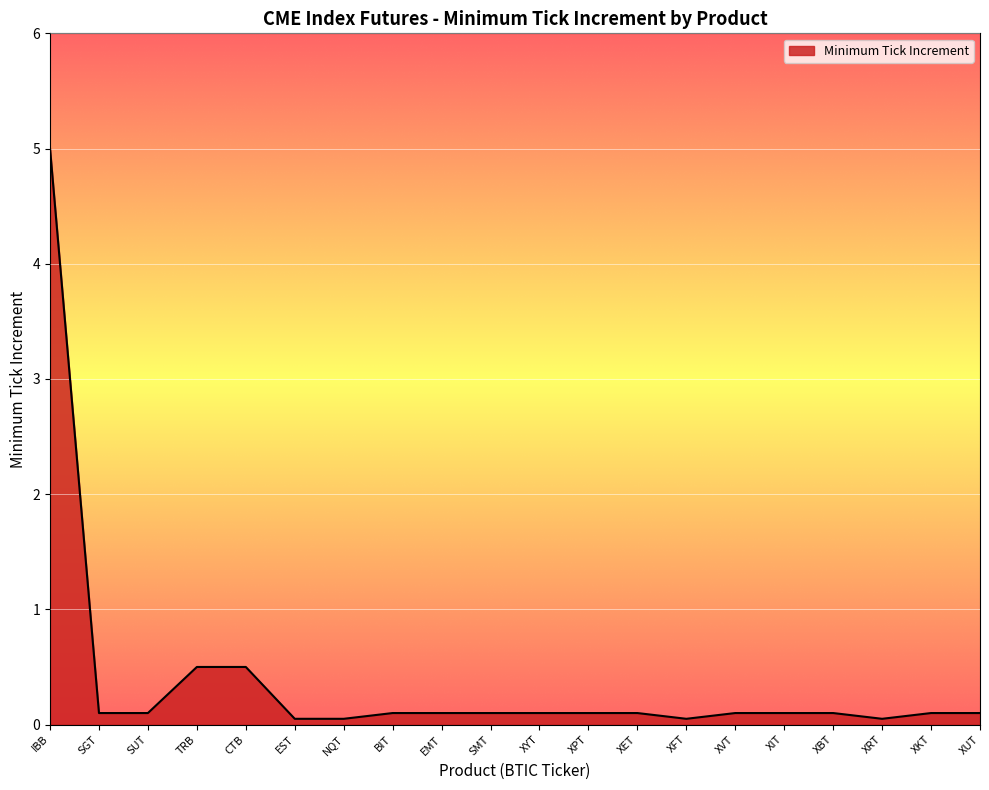

What is the maximum value shown in the chart?

5.0